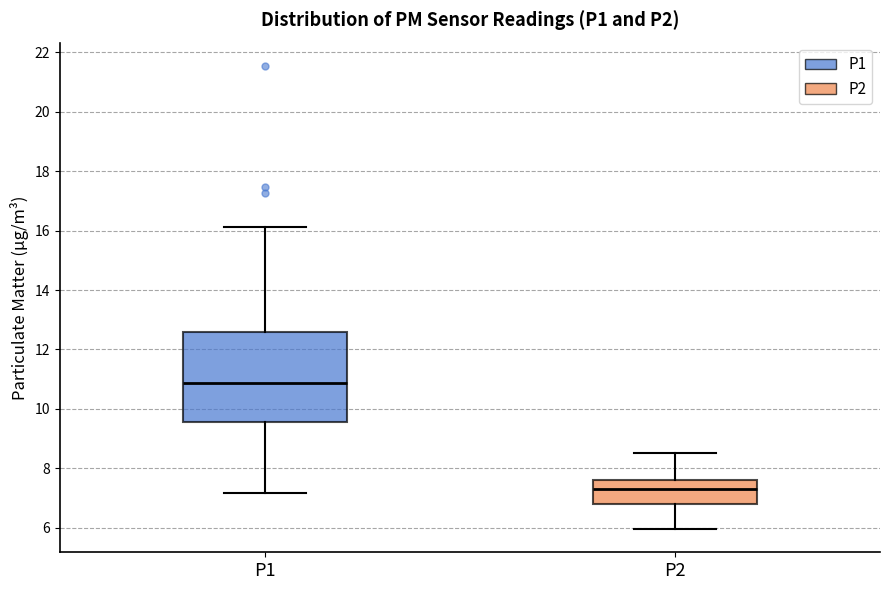

Reading left to right, transcribe this box plot: for each box, give where its median line is, the range the box spans, and where its two whiskers end, as read against the y-axis. The values are not printed on the chart, so give them approximately, as read against the axis.

P1: median 10.8, box 9.6 to 12.6, whiskers 7.2 to 16.2
P2: median 7.4, box 6.8 to 7.6, whiskers 6.0 to 8.6